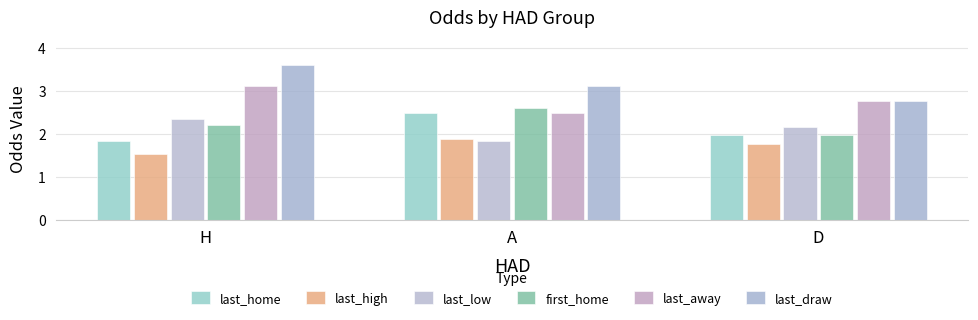

What is the label of the 3rd bar from the right?

H